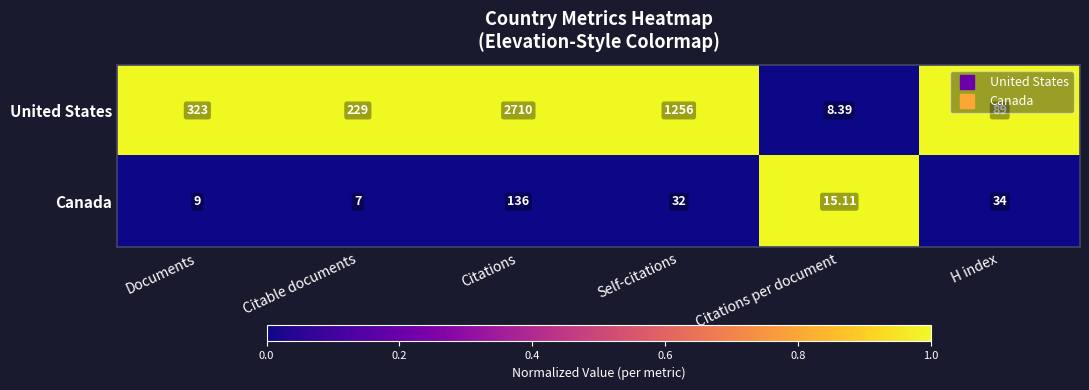

Where is United States nearest to the value 1359?

Self-citations